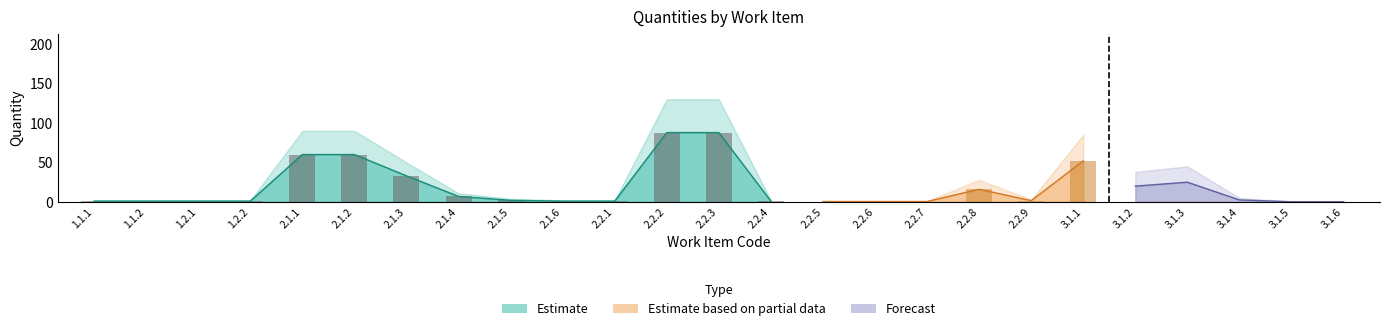

Are the bars grouped side by side (vs. stacked)?

Yes